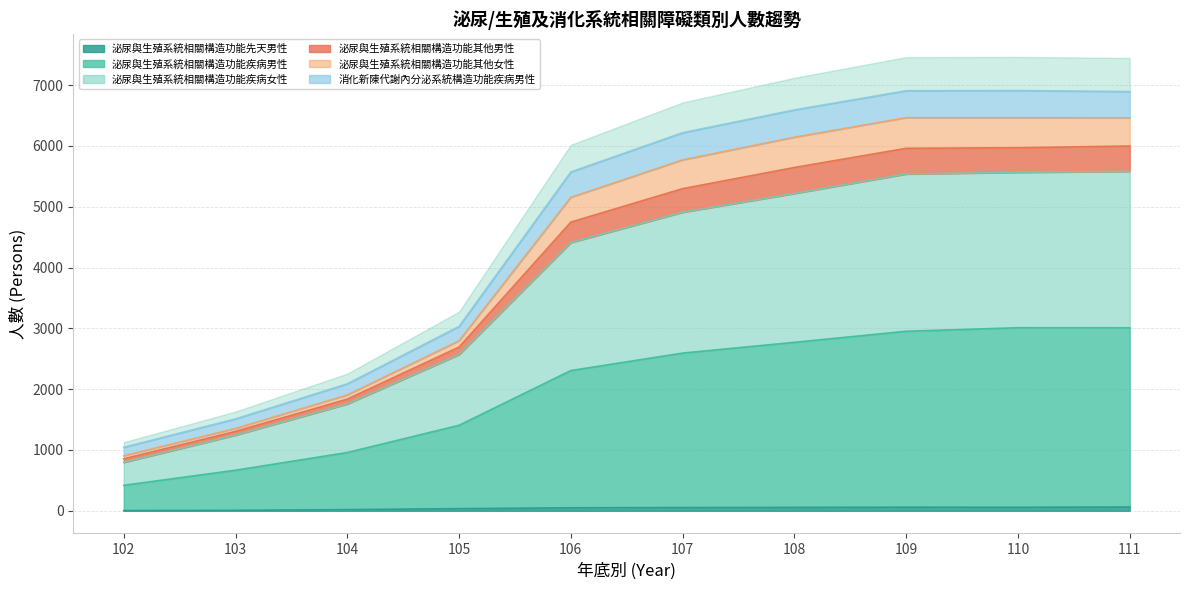

The value of 泌尿與生殖系統相關構造功能疾病女性 at 106 is 5572. True or false?

True